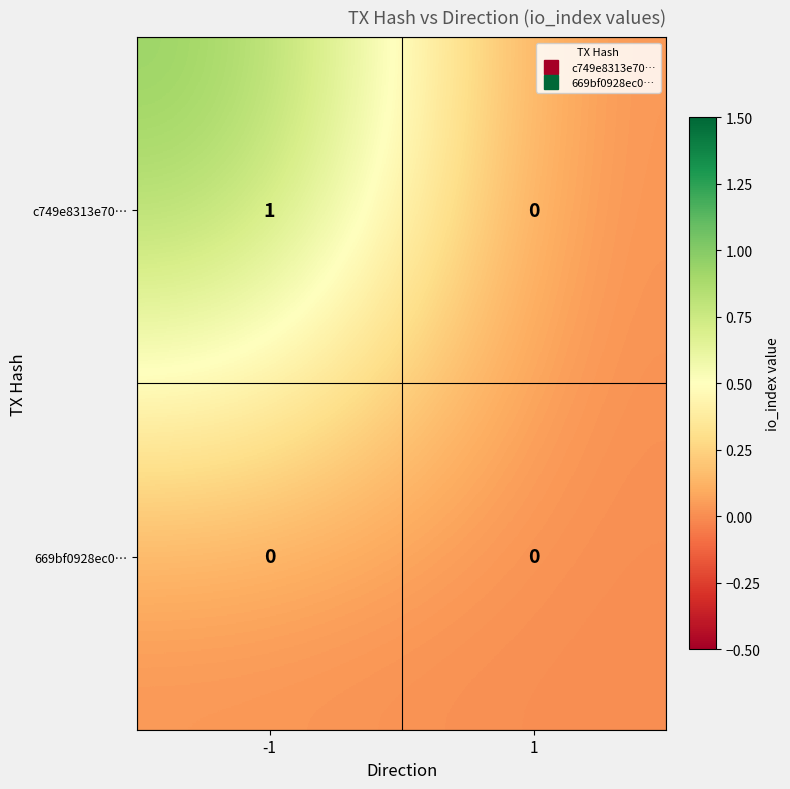

Which series has the largest range (max minus min)?

c749e8313e70…